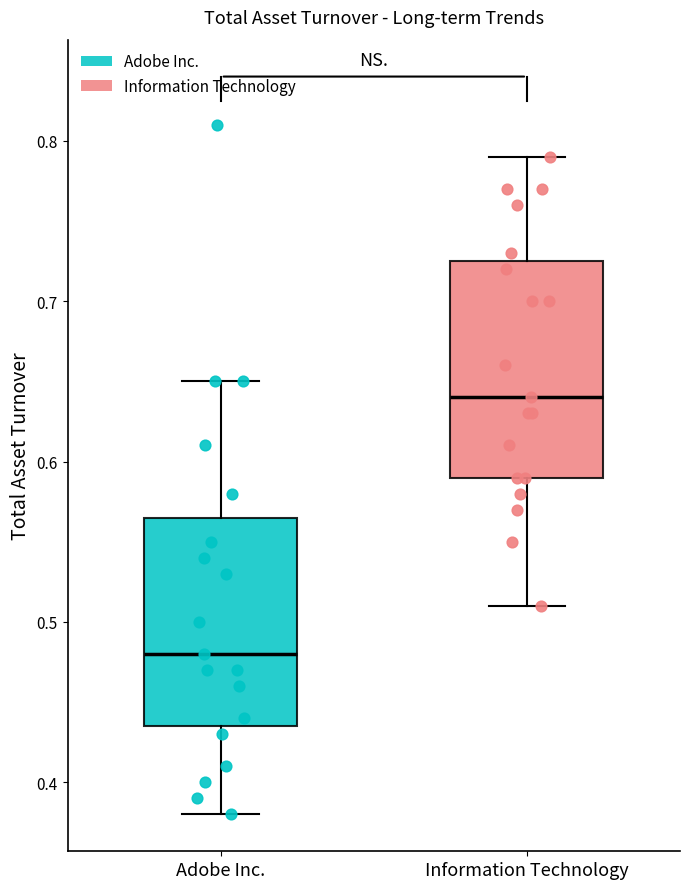

Which box's median line is the highest?

Information Technology